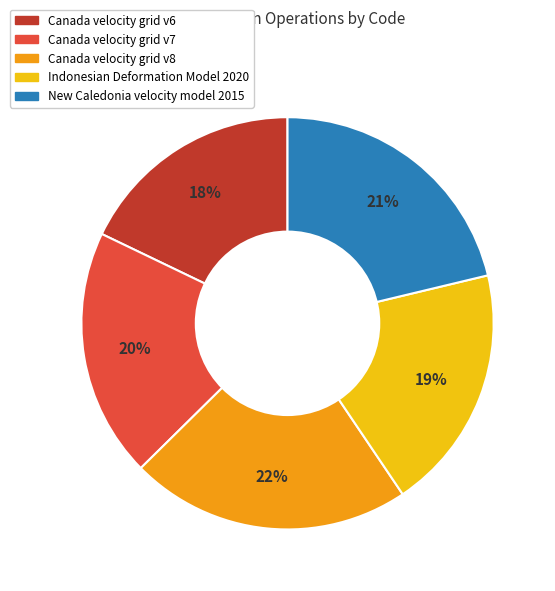

To the nearest percent, what is the difference between the Canada velocity grid v8 and Indonesian Deformation Model 2020 slice percentages?

3%